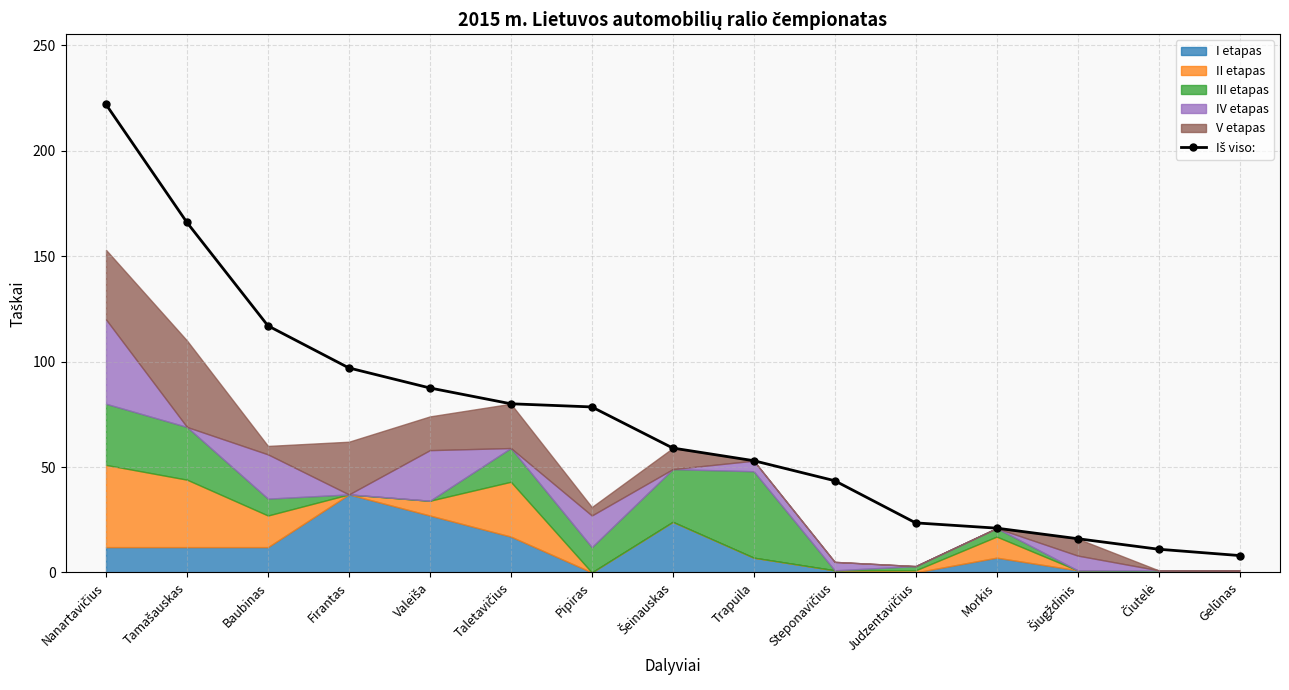

Reading left to right, what are all the values shown in this chart?

222.0	166.0	117.0	97.0	87.5	80.0	78.5	59.0	53.0	43.5	23.5	21.0	16.0	11.0	8.0